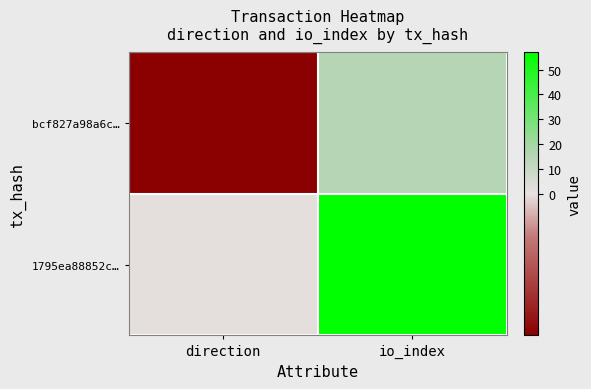

Which series has the largest total across all categories?

1795ea88852c…